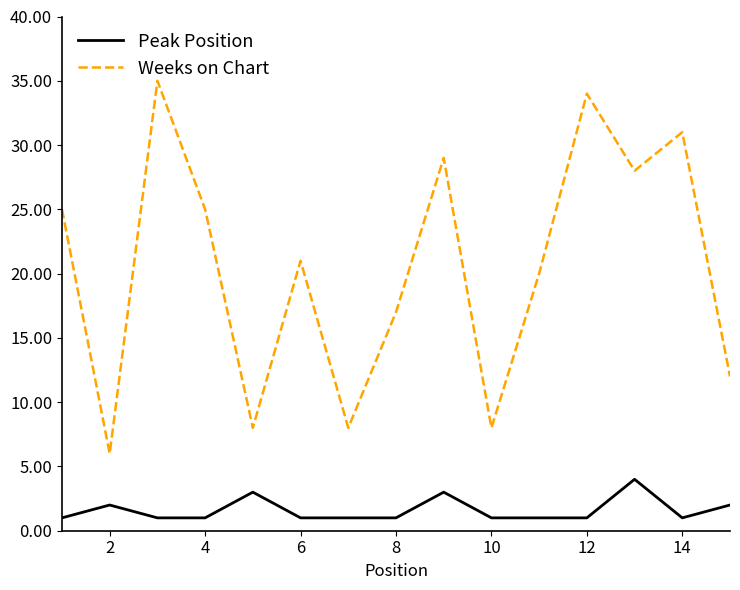

True or false: Peak Position and Weeks on Chart cross at least once.

False